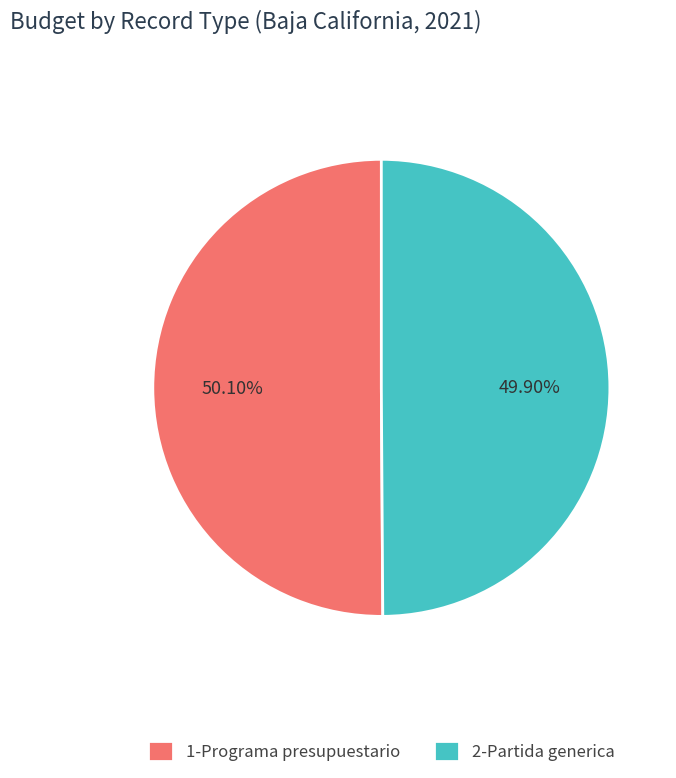

Is the sum of 1-Programa presupuestario and 2-Partida generica greater than half?

Yes